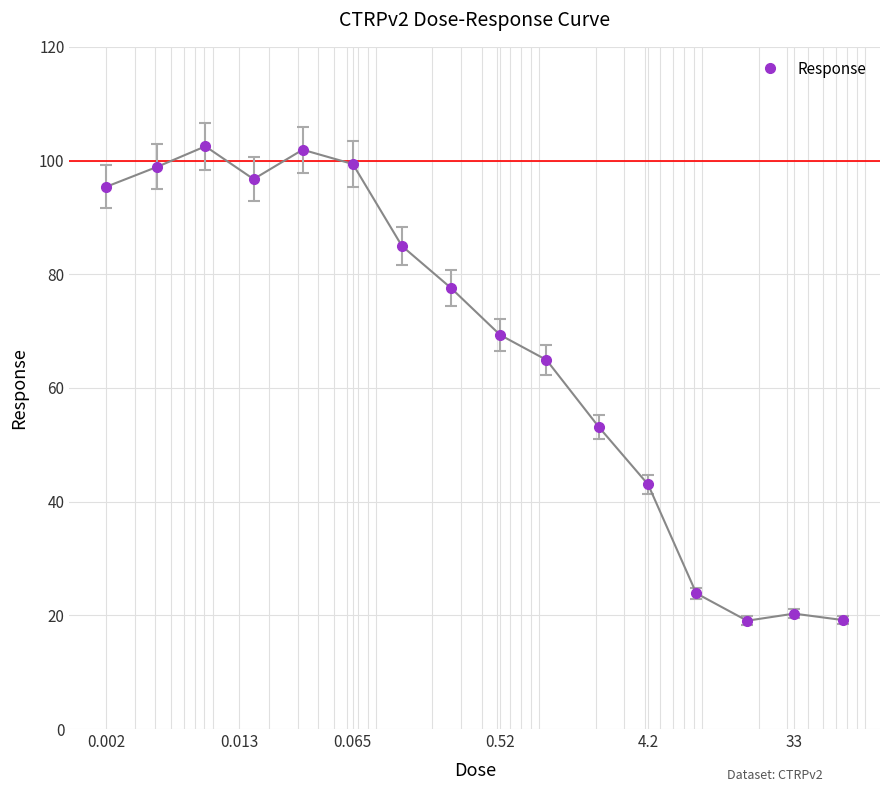

What is the value of the 8th point from the left?

77.6